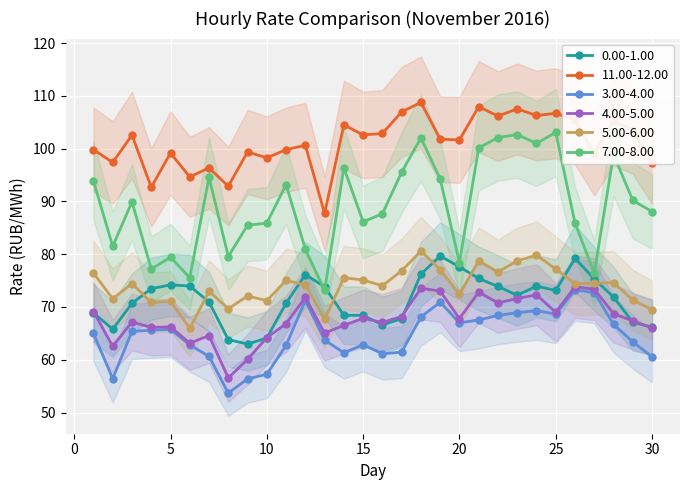

List the labels in order of 5.00-6.00 value, smallest first.

6, 13, 30, 8, 4, 5, 10, 29, 2, 9, 20, 7, 16, 12, 3, 26, 27, 28, 11, 15, 14, 1, 22, 17, 19, 25, 23, 21, 24, 18